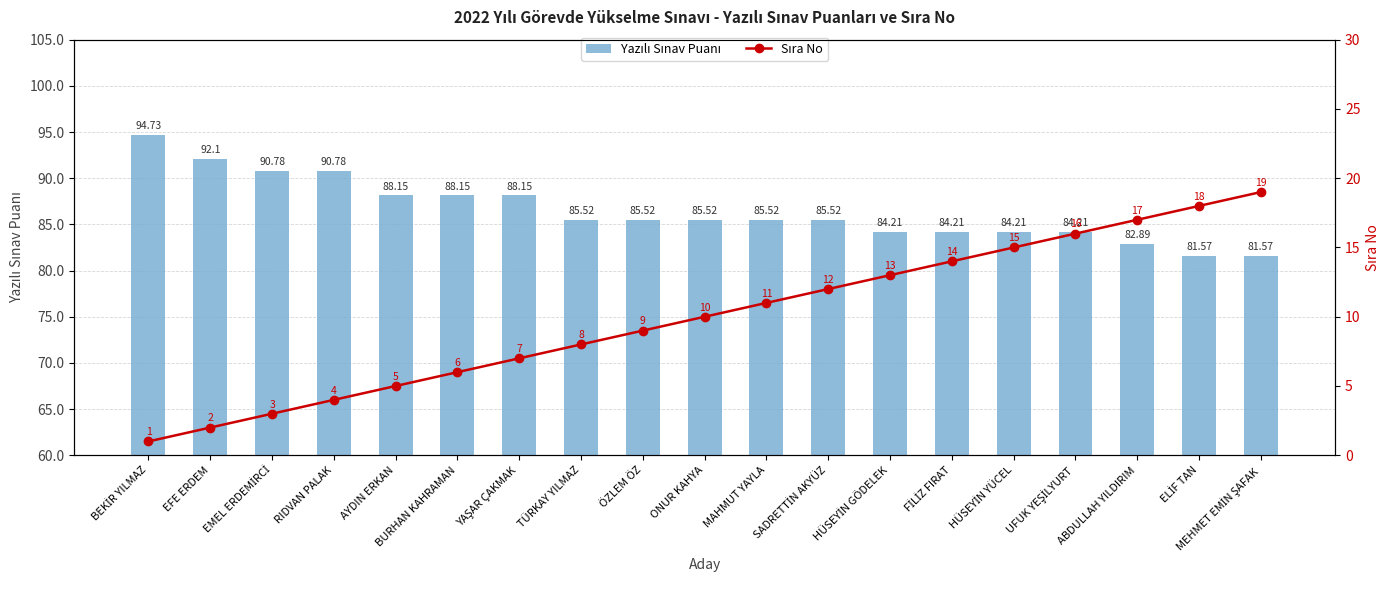

Count the number of categories in the chart.

19